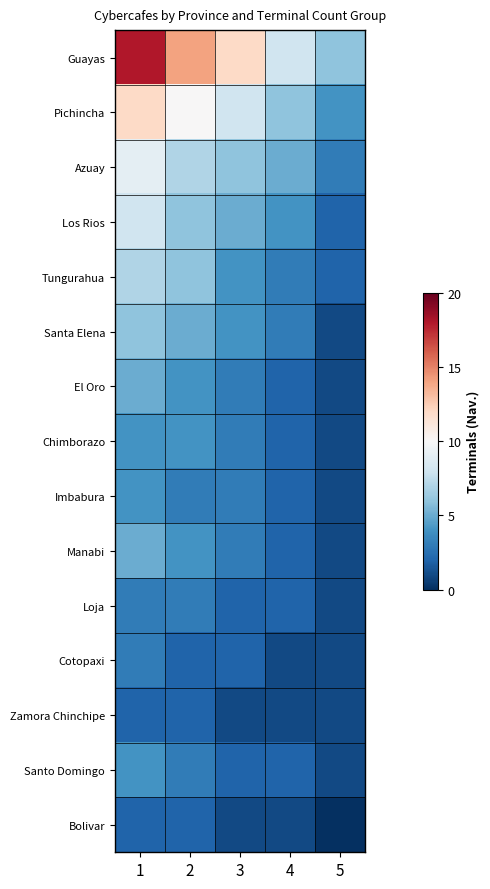

What is the difference between the highest and lowest values at 3?

11